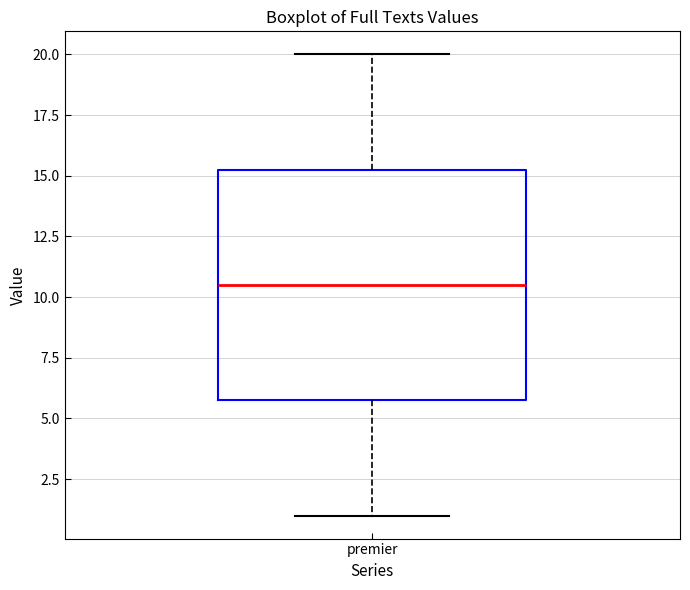

Read this box plot against the y-axis: the position of the median line, the range covered by the box, and the ends of both whiskers. The values are not printed on the chart, so give them approximately, as read against the axis.

median 10.5, box 6.0 to 15.5, whiskers 1.0 to 20.0